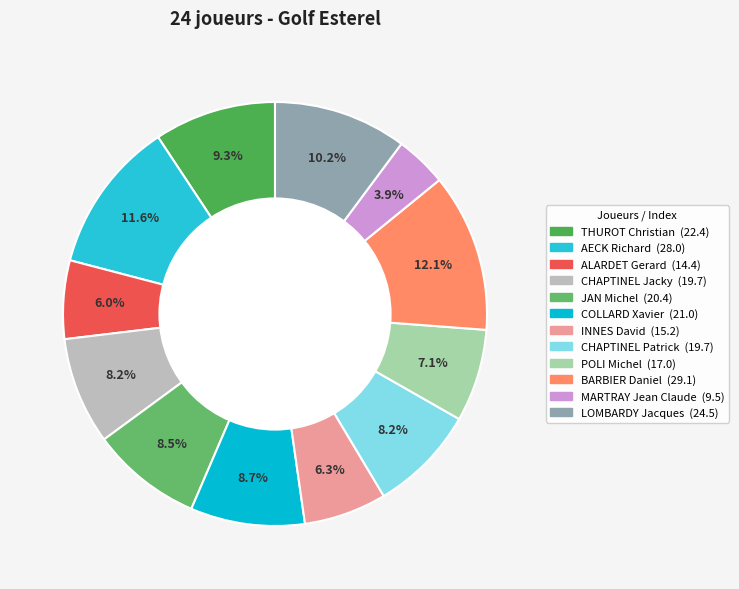

Which has a higher value, CHAPTINEL Patrick or BARBIER Daniel?

BARBIER Daniel